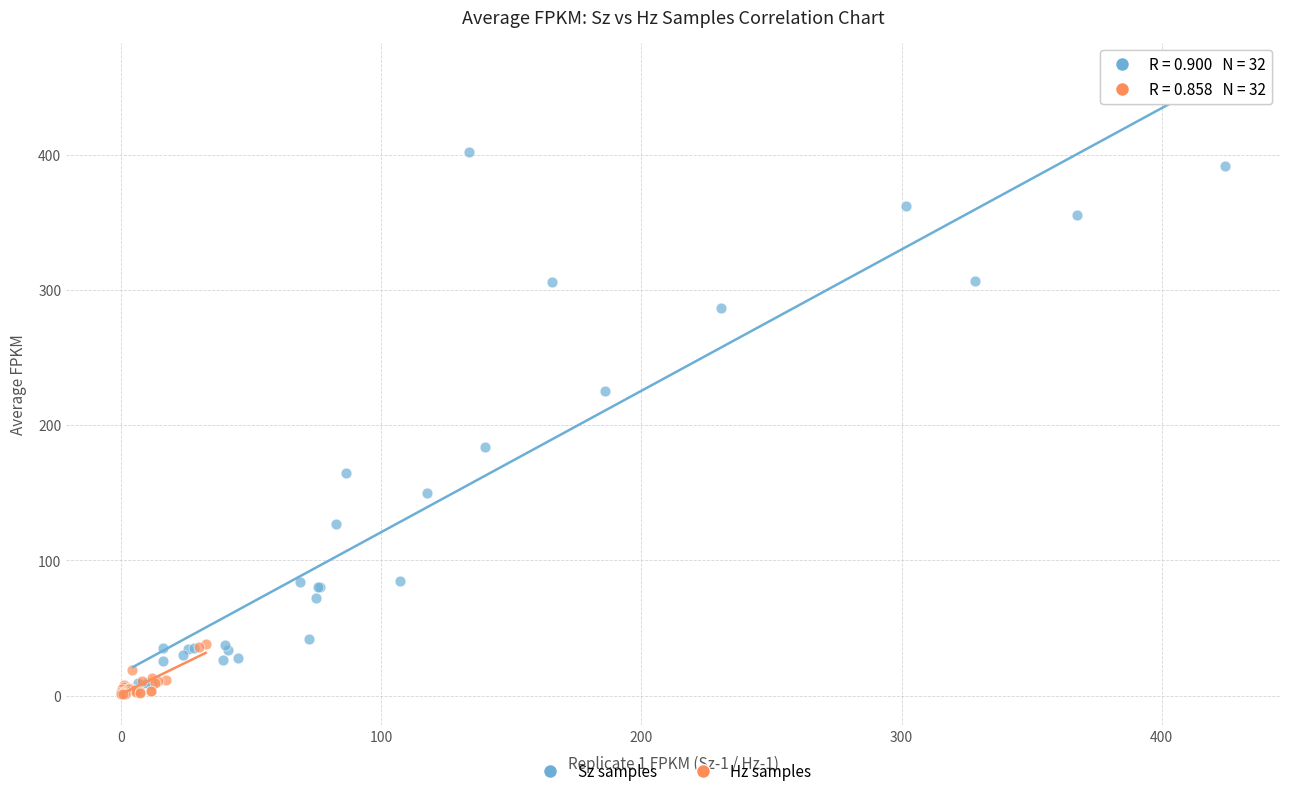

Which series has the widest spread of Y values?

Sz samples